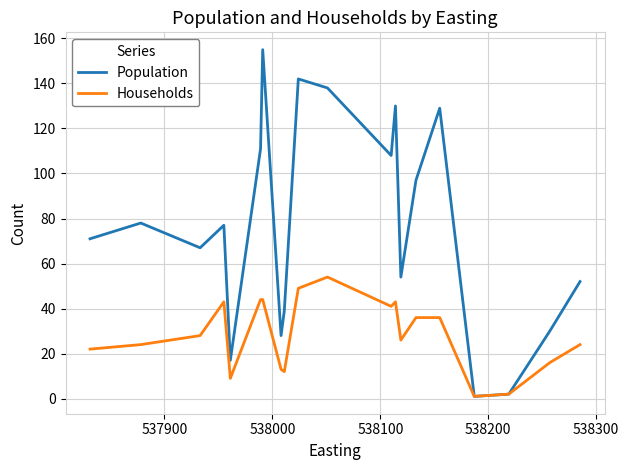

Rank the series by their maximum value, from lowest to highest.

Households, Population